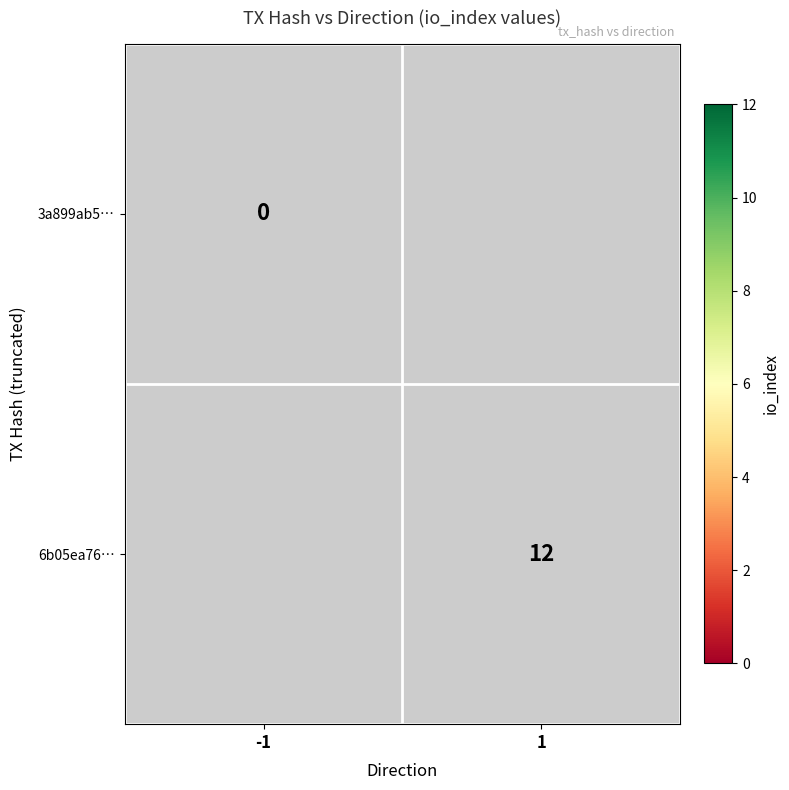

The 6b05ea76… series shows 12 at 1. True or false?

True